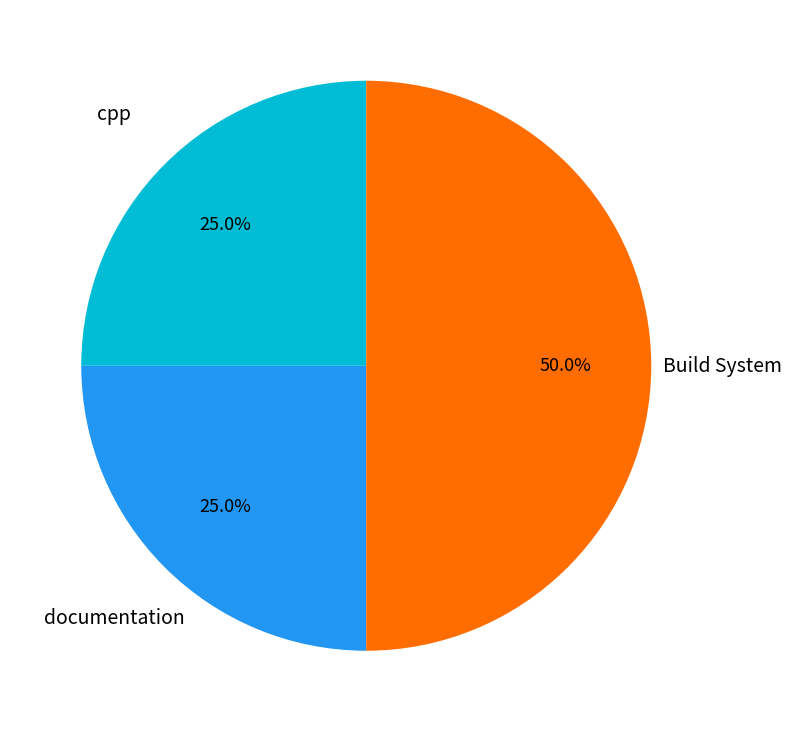

Count the number of slices in the pie.

3